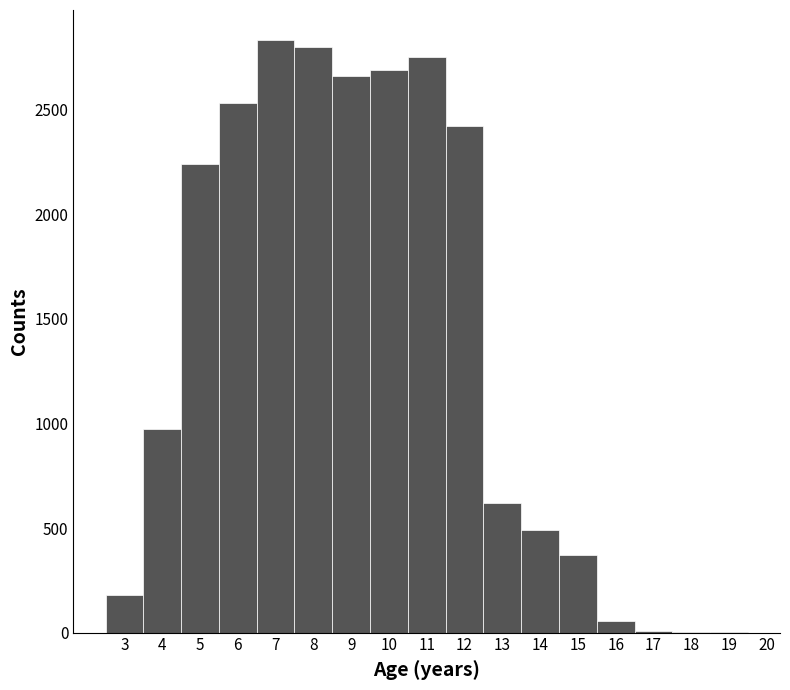

Reading left to right, list every bar in this chart as the range it spans on the x-axis followed by its height. The values are not printed on the chart, so give them approximately, as read against the axis.

2.5 to 3.5: 200
3.5 to 4.5: 1000
4.5 to 5.5: 2250
5.5 to 6.5: 2550
6.5 to 7.5: 2850
7.5 to 8.5: 2800
8.5 to 9.5: 2650
9.5 to 10.5: 2700
10.5 to 11.5: 2750
11.5 to 12.5: 2400
12.5 to 13.5: 600
13.5 to 14.5: 500
14.5 to 15.5: 350
15.5 to 16.5: 50
16.5 to 17.5: under 50
17.5 to 18.5: under 50
18.5 to 19.5: under 50